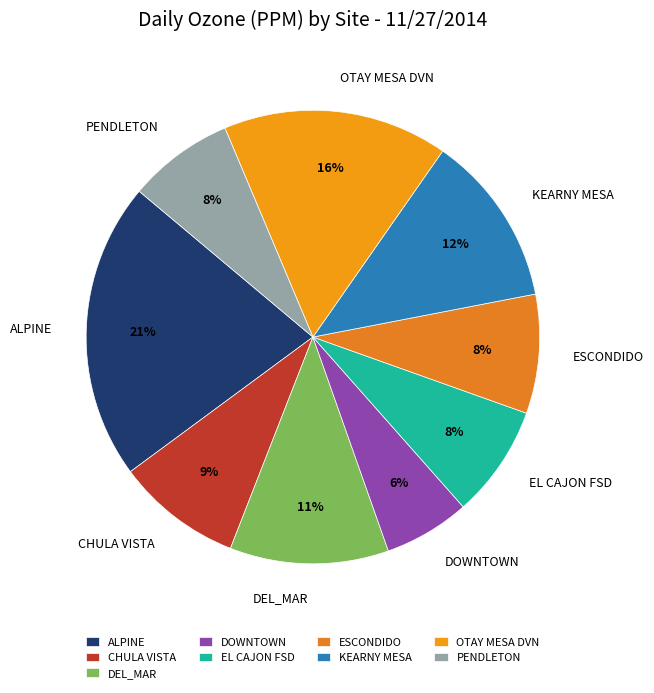

To the nearest percent, what percentage of the pie is KEARNY MESA?

12%